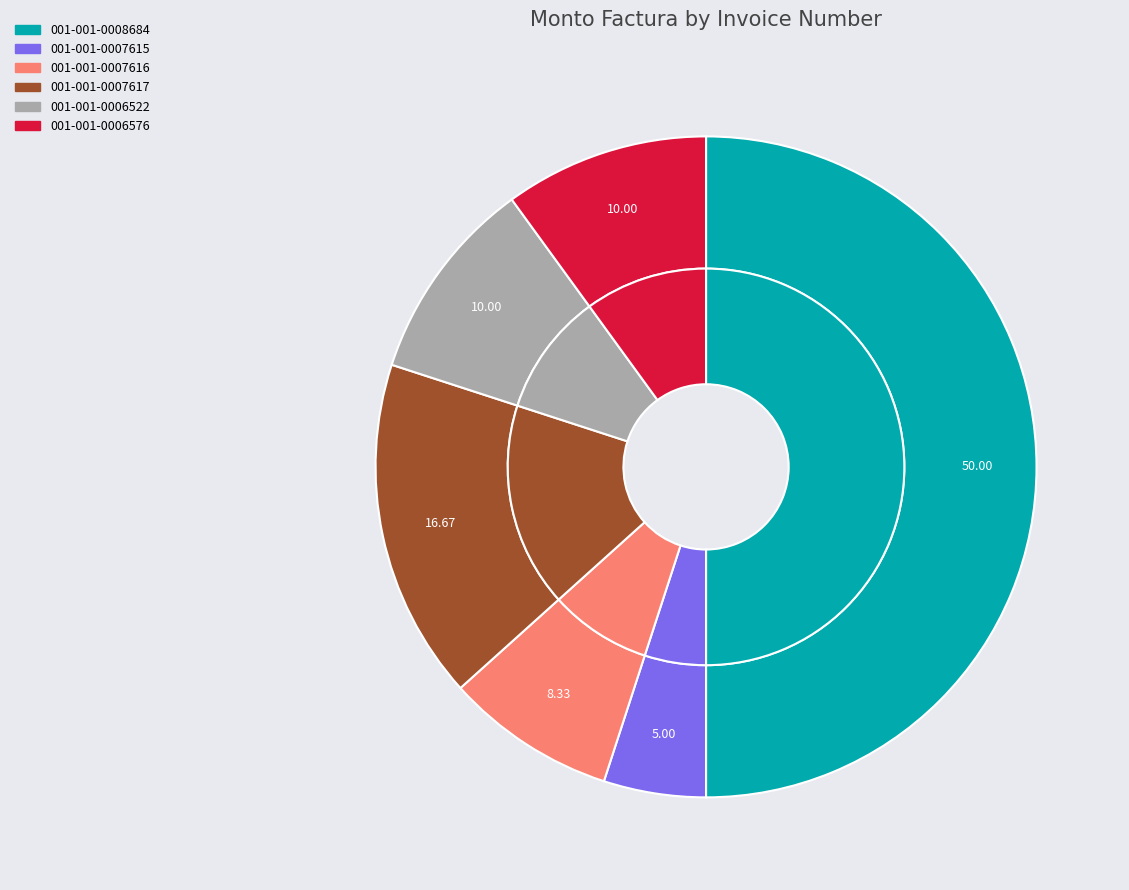

Which category has the smallest portion of the pie?

001-001-0007615